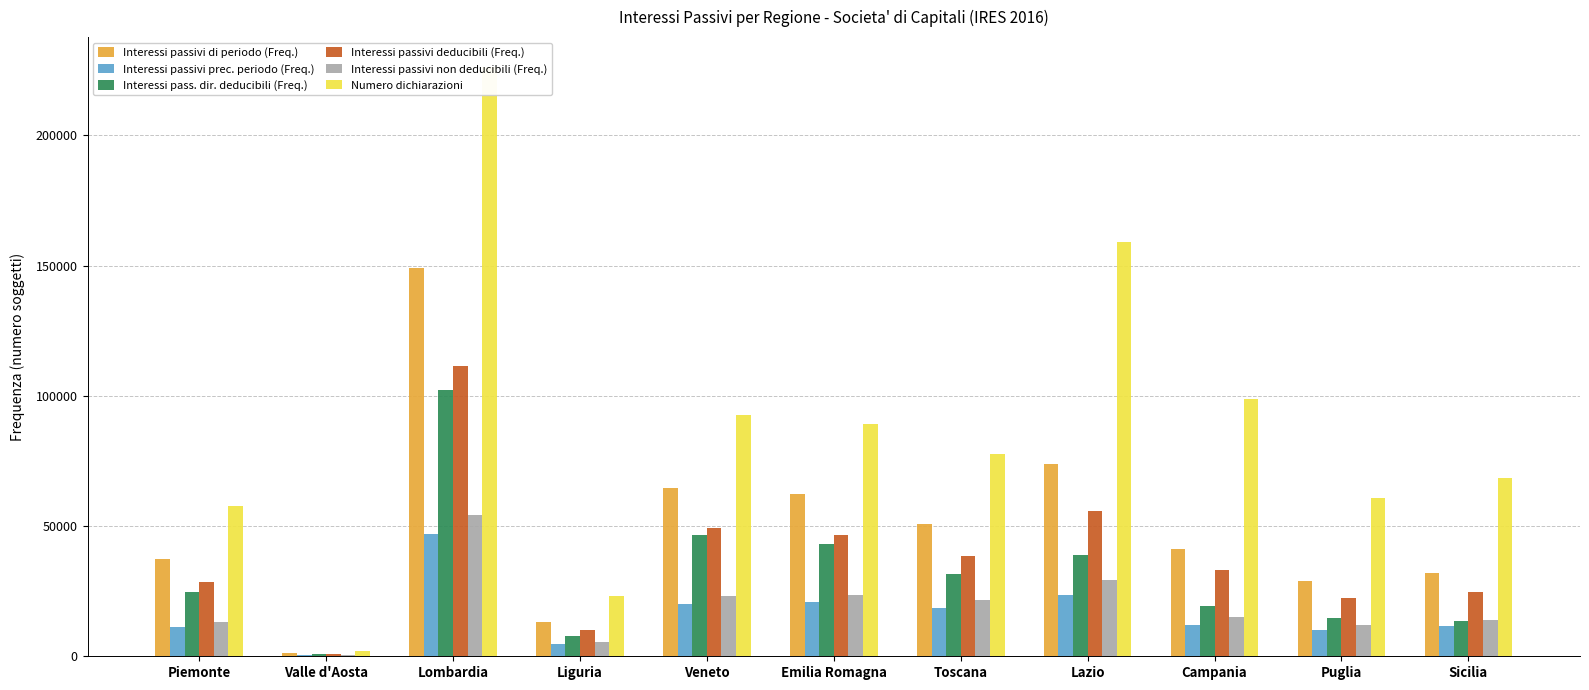

Which series has the largest total across all categories?

Numero dichiarazioni